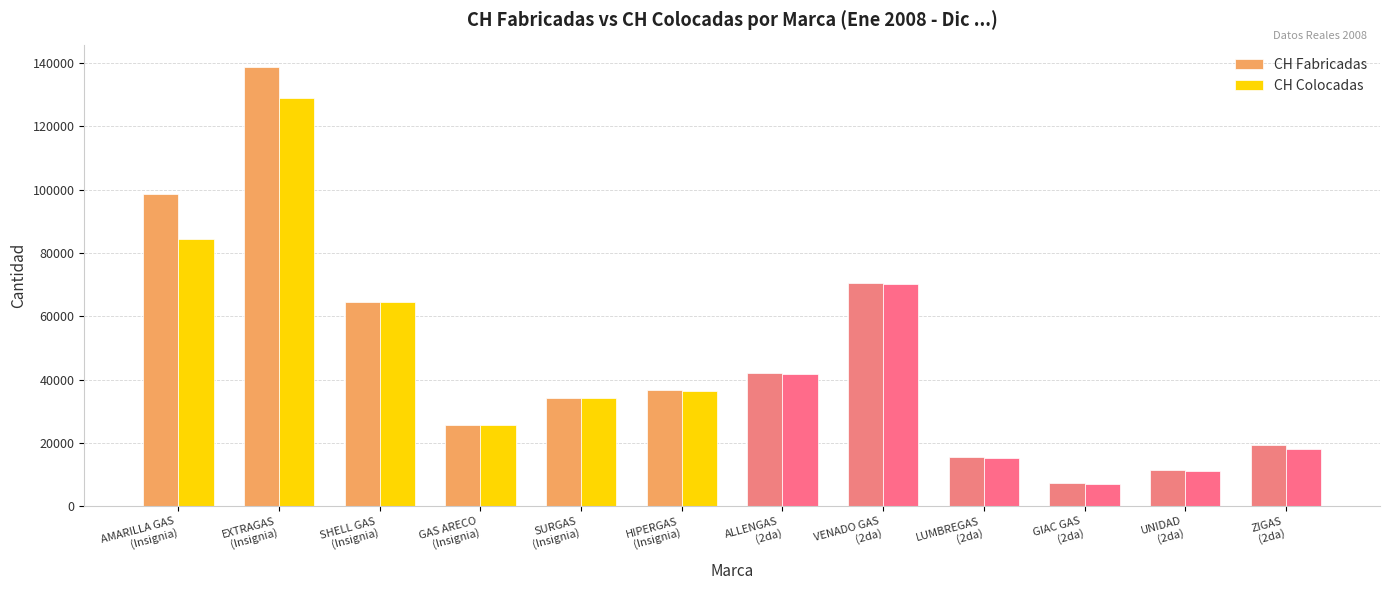

Is it true that CH Colocadas equals 25585 at GAS ARECO
(Insignia)?

True